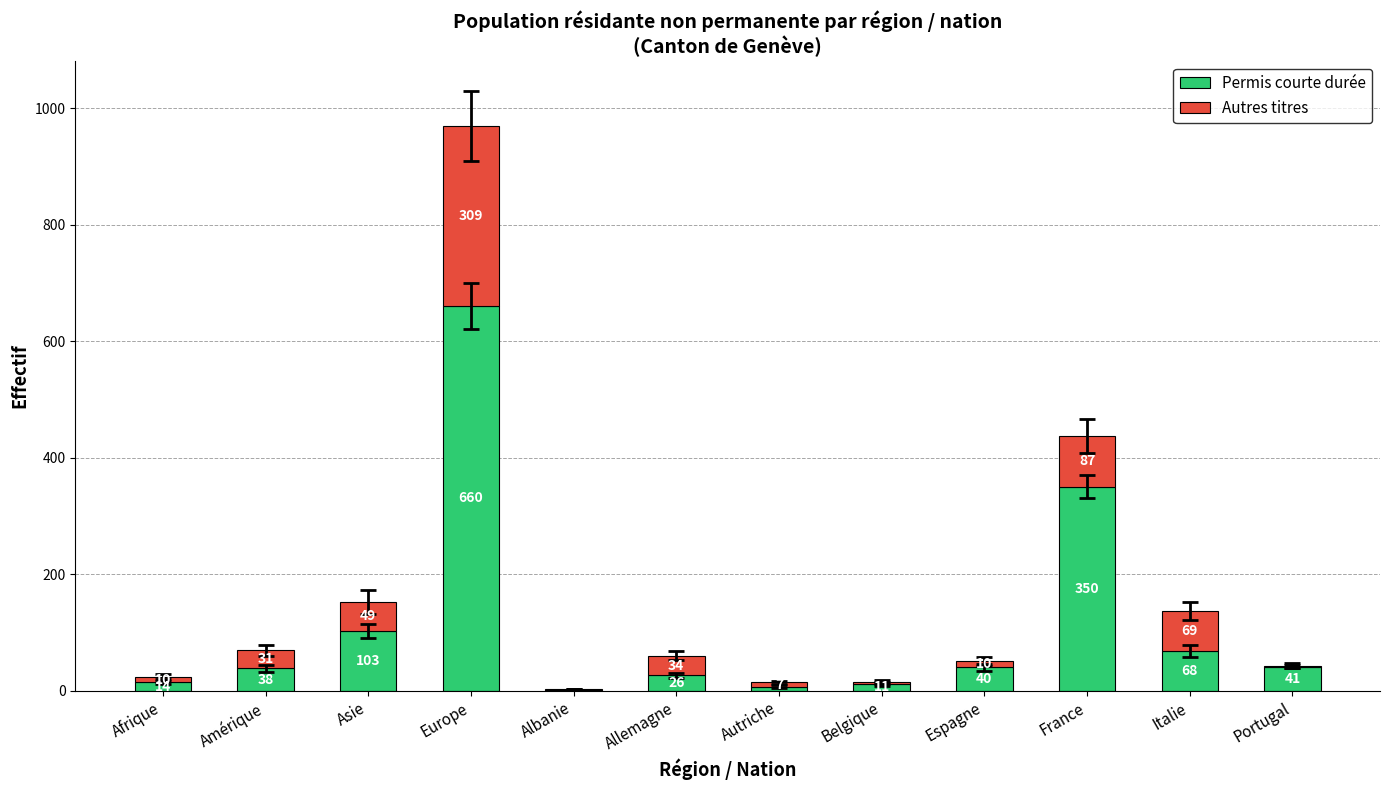

What value does the Permis courte durée series have at Europe, to the nearest 10?

660